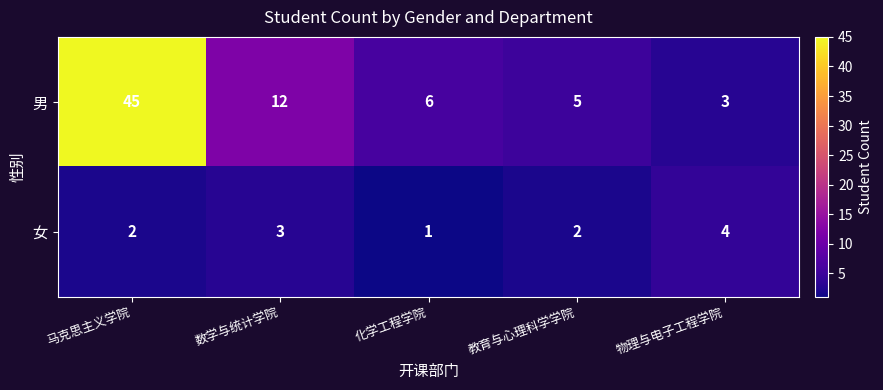

Between 马克思主义学院 and 数学与统计学院, which series saw the biggest shift?

男